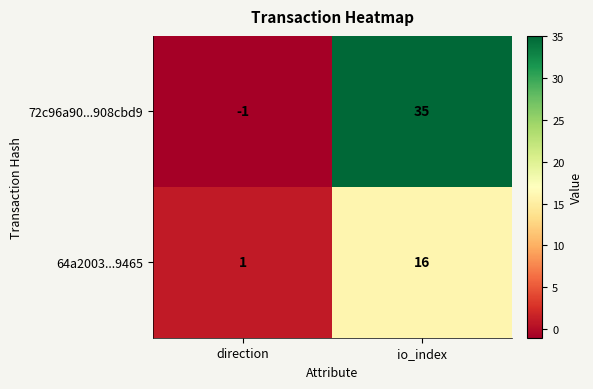

What is the difference between the 64a2003...9465 values at io_index and direction?

15